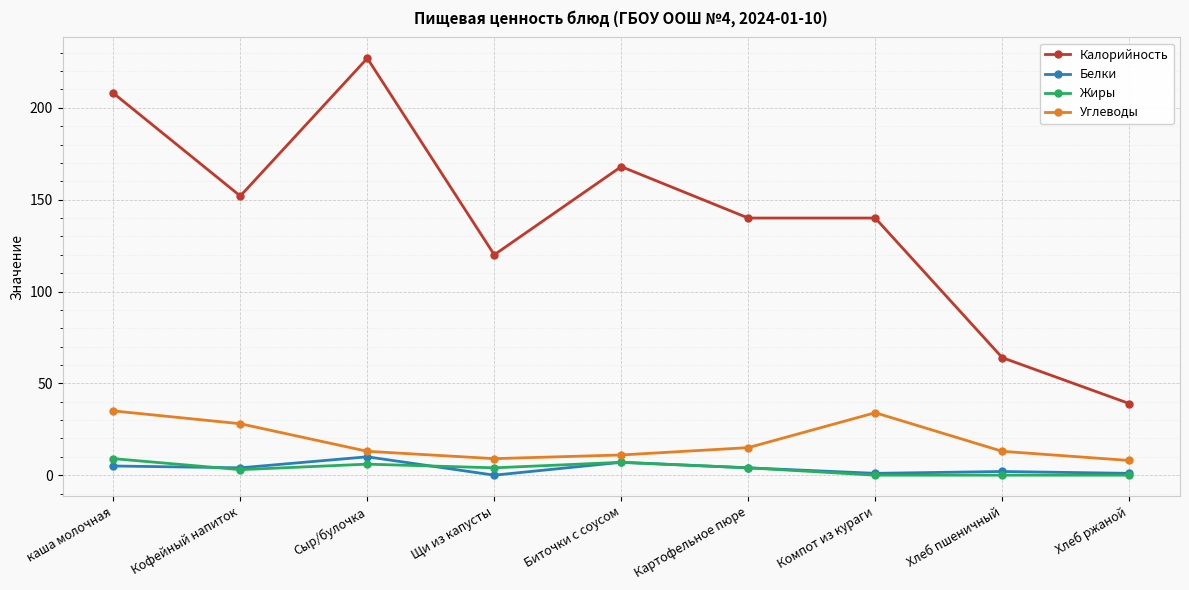

Is this an area chart (filled region under the line)?

No